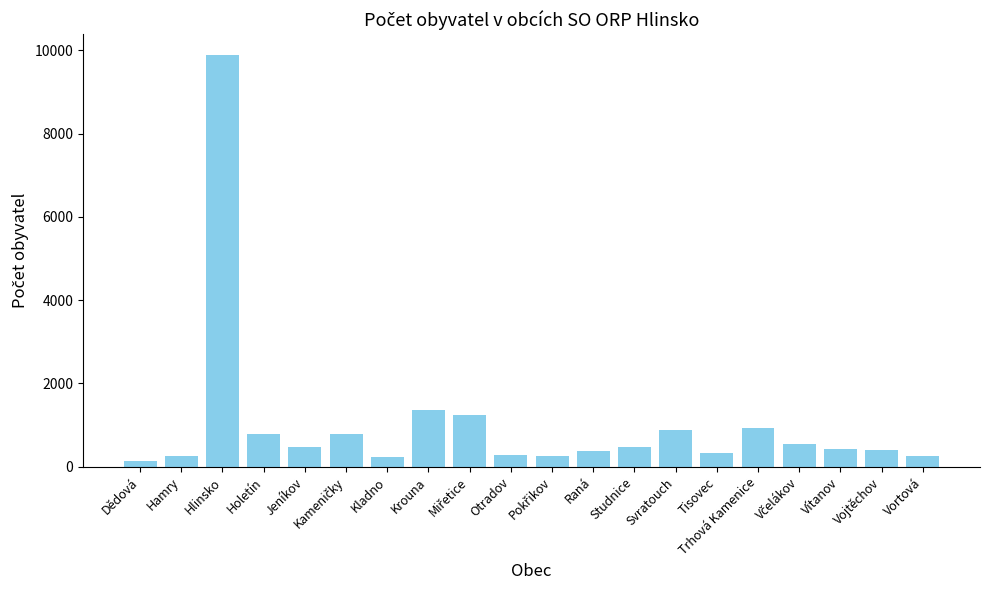

True or false: the data shows 438 at Vítanov.

True